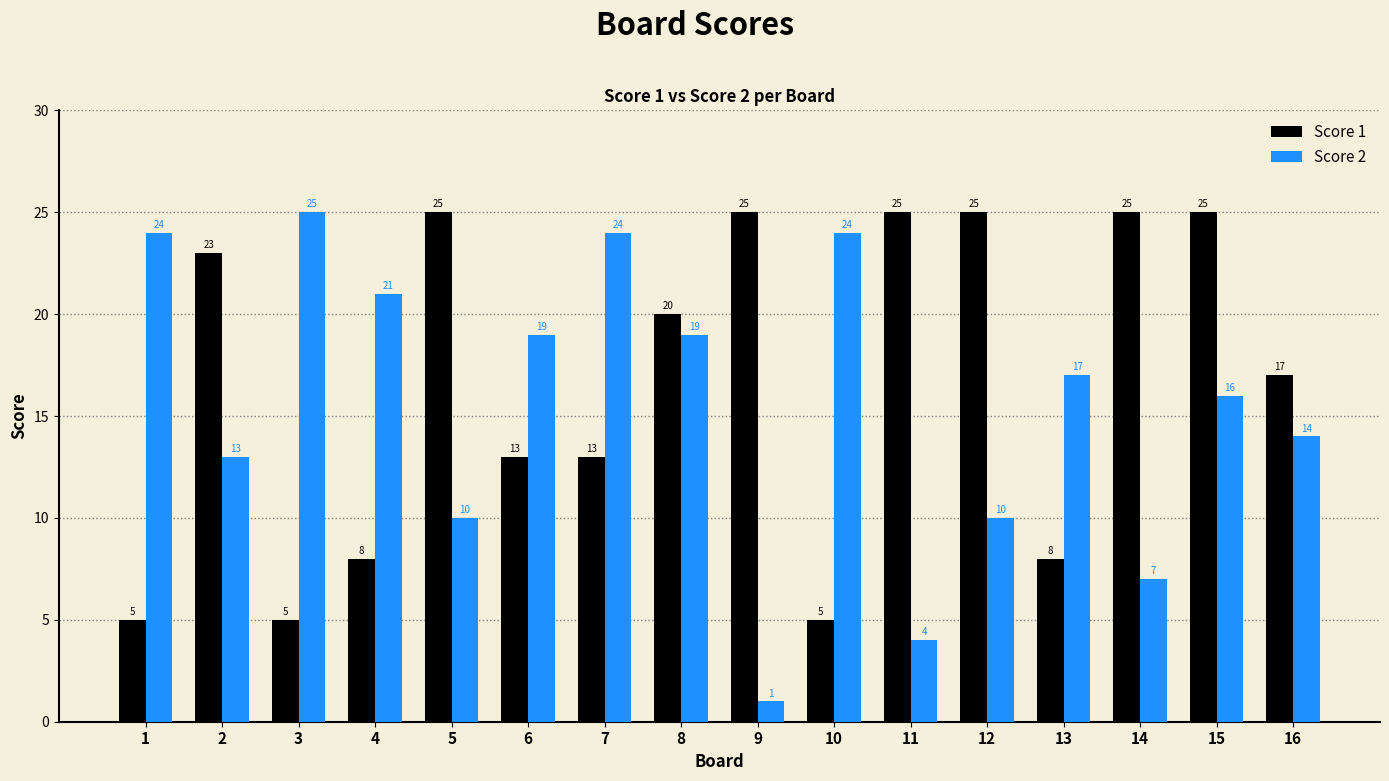

Where does the Score 2 series first go above 17?

1